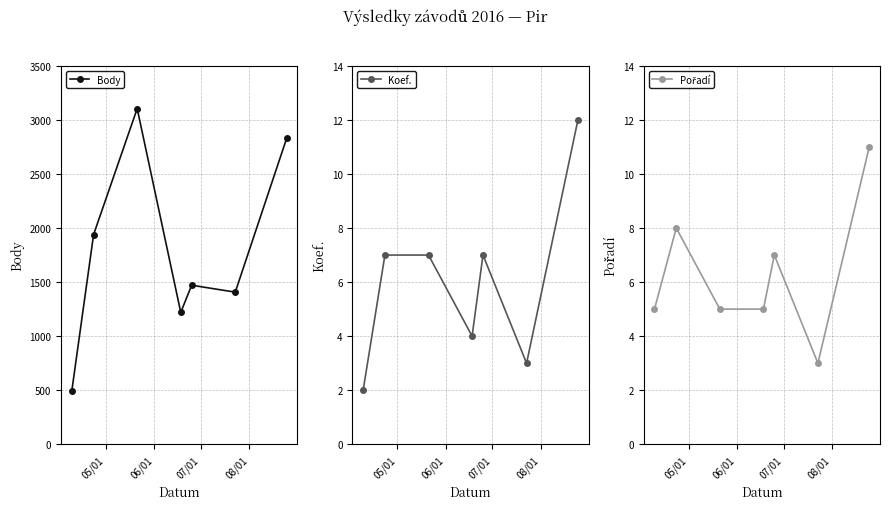

What is the value of the Body point at the 7th from the left?

2828